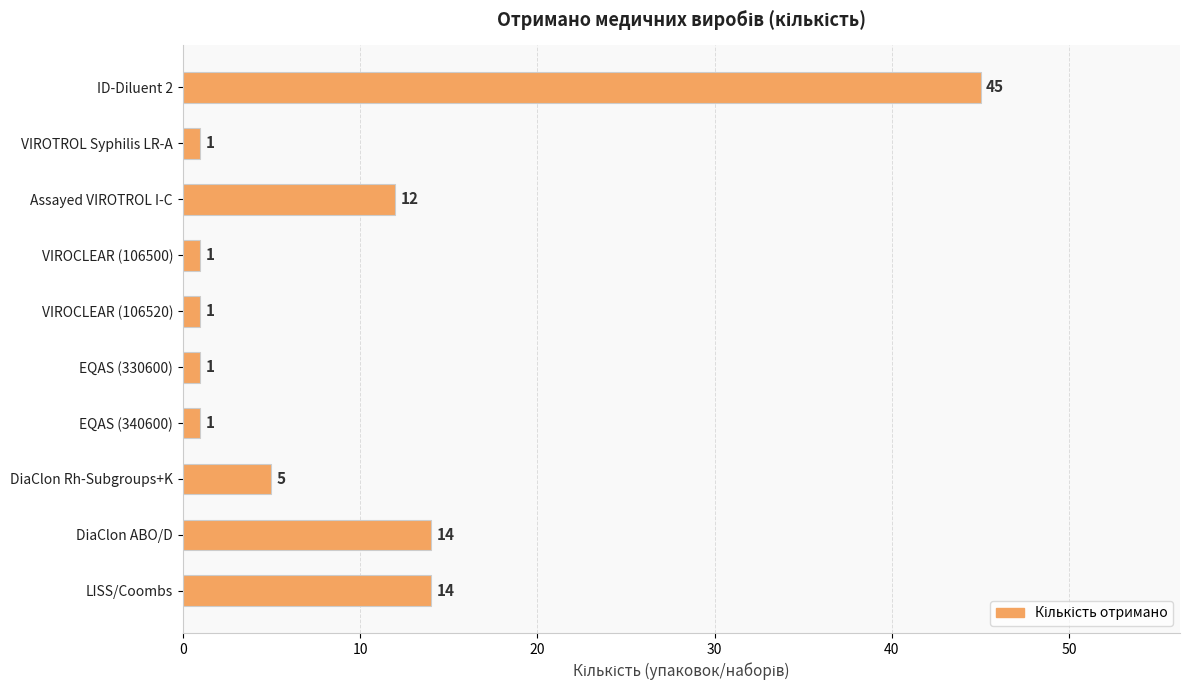

True or false: the data shows 12 at Assayed VIROTROL I-C.

True